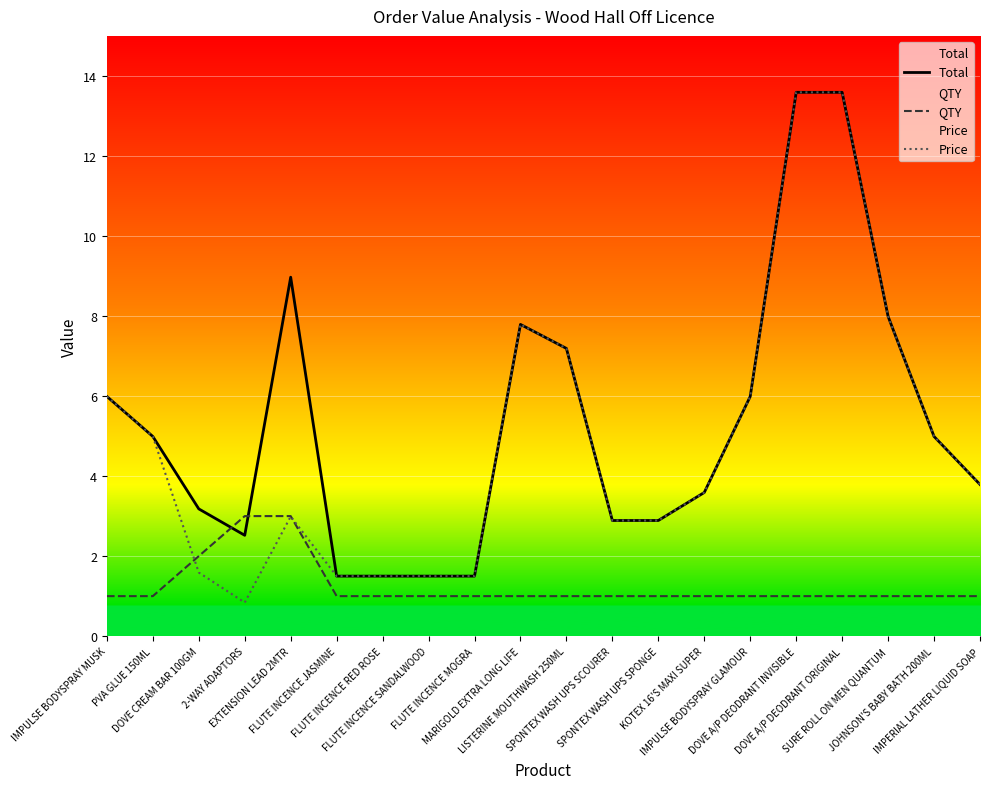

What is the value of the QTY point at the 12th from the left?

1.0